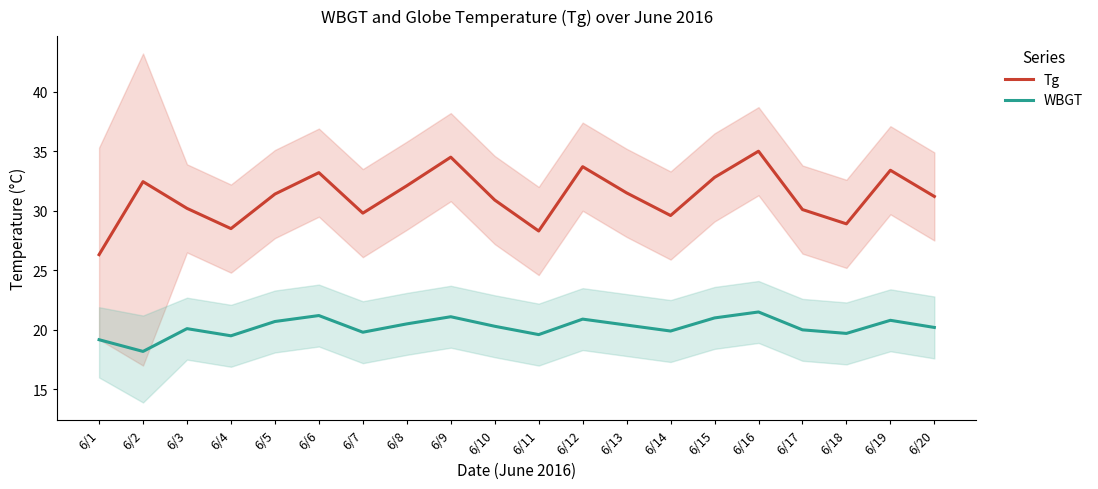

Is this an area chart (filled region under the line)?

No